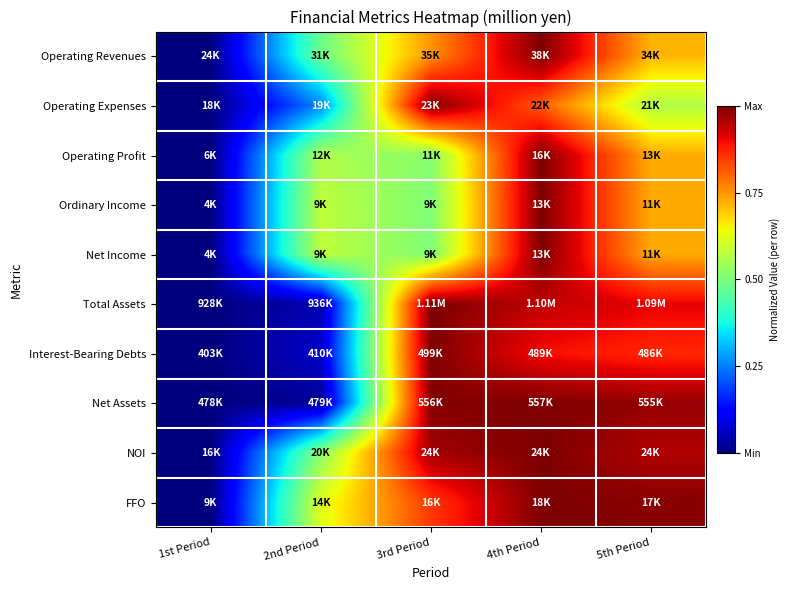

Reading right to left, transcribe all the data shown in this chart.

Operating Revenues: 5th Period=0.7	4th Period=1.0	3rd Period=0.8	2nd Period=0.5	1st Period=0.0
Operating Expenses: 5th Period=0.6	4th Period=0.8	3rd Period=1.0	2nd Period=0.3	1st Period=0.0
Operating Profit: 5th Period=0.7	4th Period=1.0	3rd Period=0.5	2nd Period=0.6	1st Period=0.0
Ordinary Income: 5th Period=0.7	4th Period=1.0	3rd Period=0.5	2nd Period=0.6	1st Period=0.0
Net Income: 5th Period=0.7	4th Period=1.0	3rd Period=0.5	2nd Period=0.6	1st Period=0.0
Total Assets: 5th Period=0.9	4th Period=0.9	3rd Period=1.0	2nd Period=0.0	1st Period=0.0
Interest-Bearing Debts: 5th Period=0.9	4th Period=0.9	3rd Period=1.0	2nd Period=0.1	1st Period=0.0
Net Assets: 5th Period=1.0	4th Period=1.0	3rd Period=1.0	2nd Period=0.0	1st Period=0.0
NOI: 5th Period=1.0	4th Period=1.0	3rd Period=1.0	2nd Period=0.5	1st Period=0.0
FFO: 5th Period=1.0	4th Period=1.0	3rd Period=0.9	2nd Period=0.6	1st Period=0.0